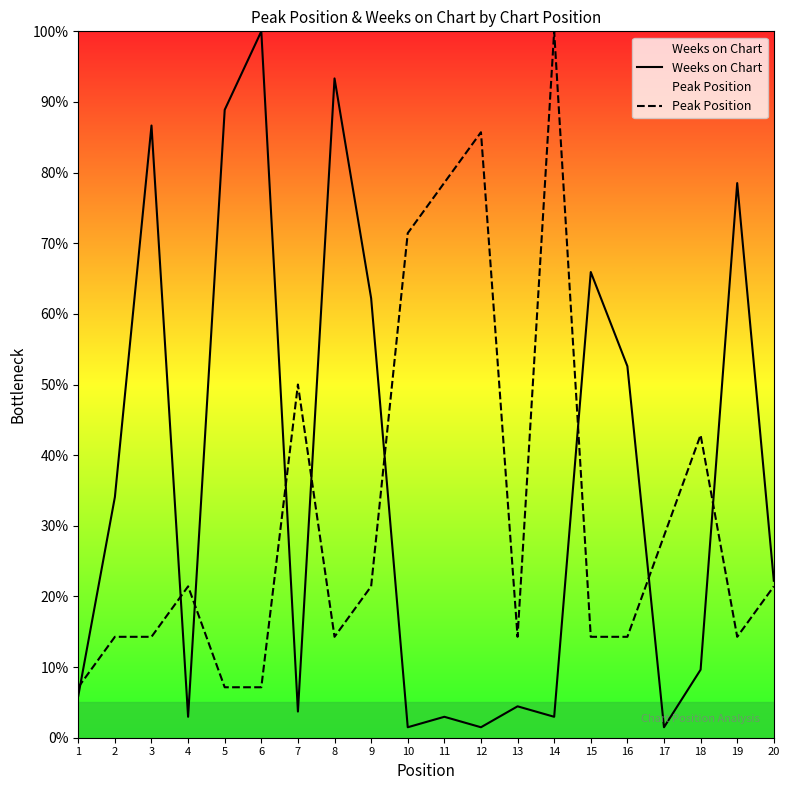

What is the difference between the second highest and second lowest values in the Peak Position series?

78.6